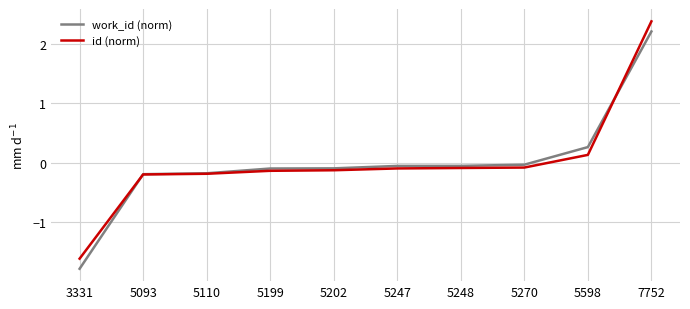

What is the difference between the maximum and minimum values in the id (norm) series?

4.0